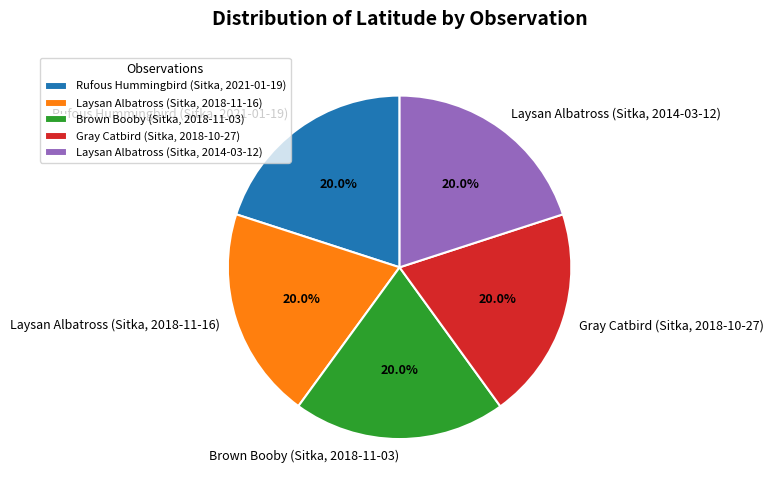

To the nearest percent, what is the combined percentage of Brown Booby (Sitka, 2018-11-03) and Laysan Albatross (Sitka, 2018-11-16)?

40%